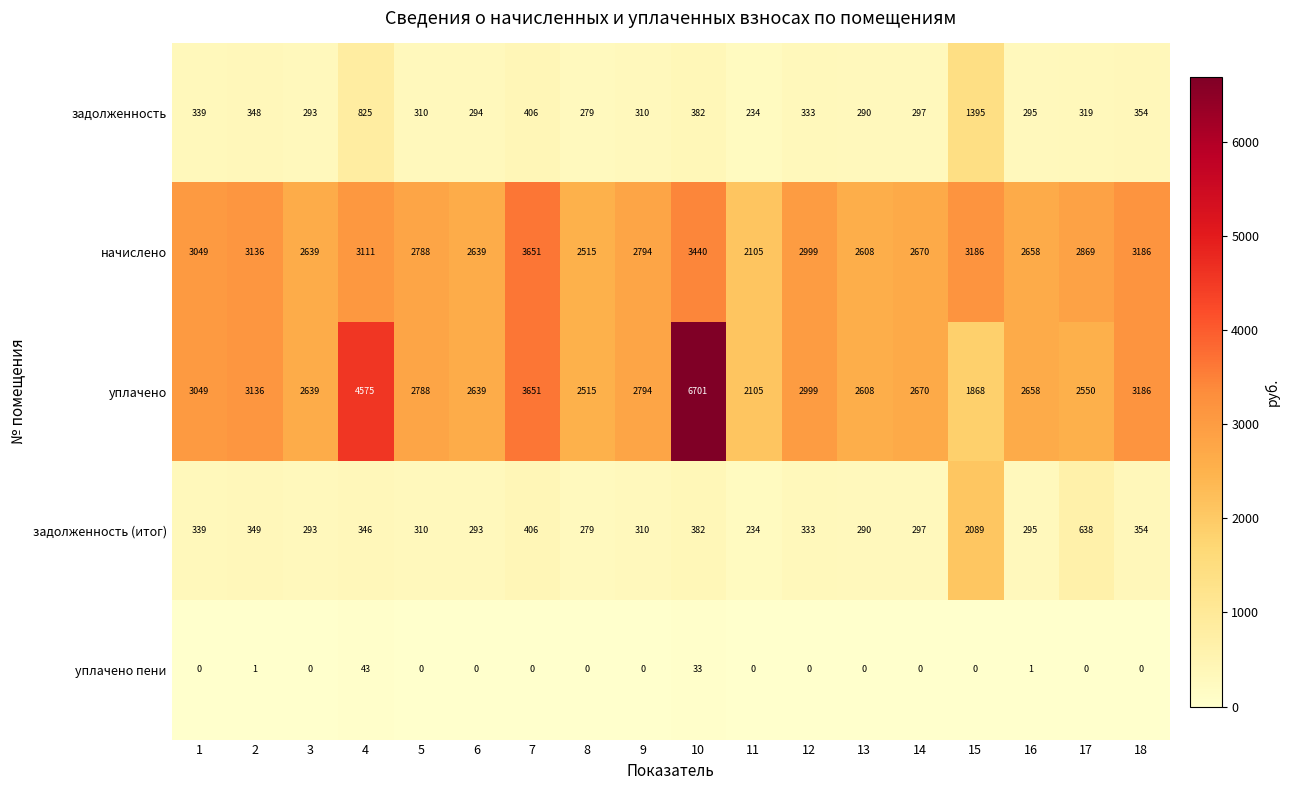

Which series has the widest spread of values?

уплачено